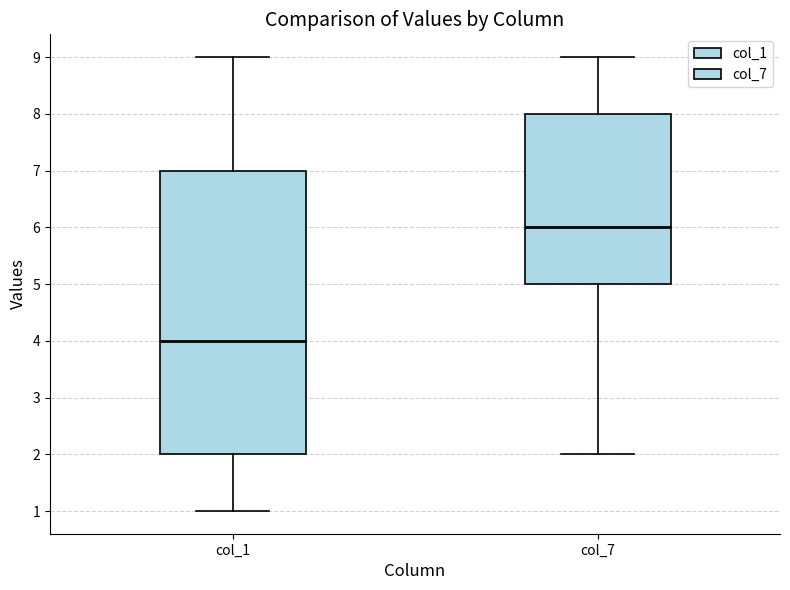

Reading left to right, read every box against the y-axis: the position of its median line, the range the box covers, and the ends of its whiskers. The values are not printed on the chart, so give them approximately, as read against the axis.

col_1: median 4, box 2 to 7, whiskers 1 to 9
col_7: median 6, box 5 to 8, whiskers 2 to 9